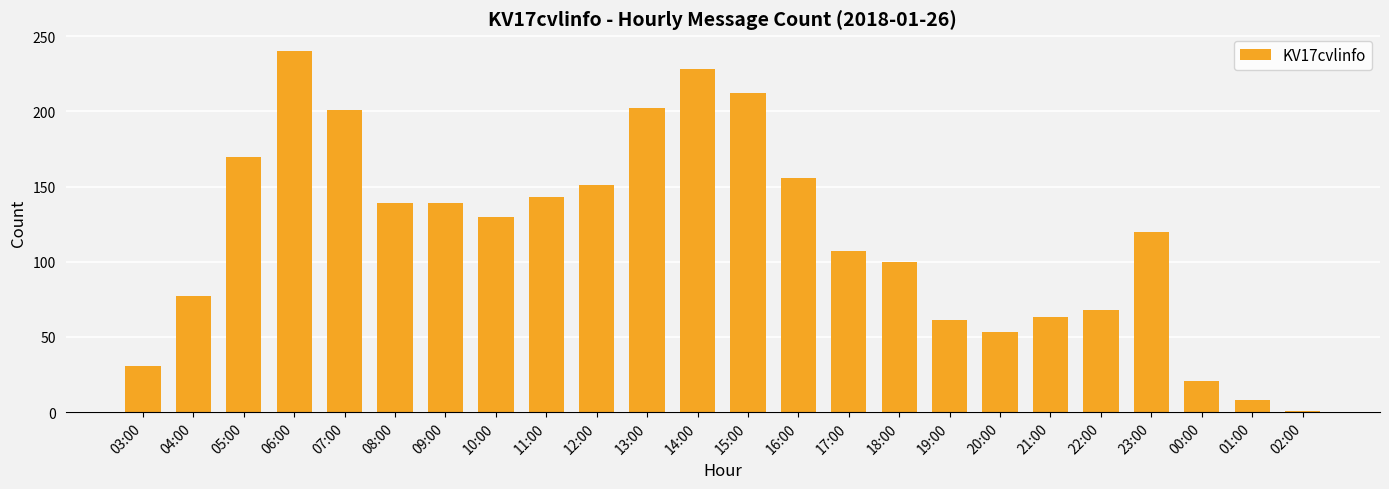

Approximately how many times larger is the value at 14:00 compared to 04:00?

3.0